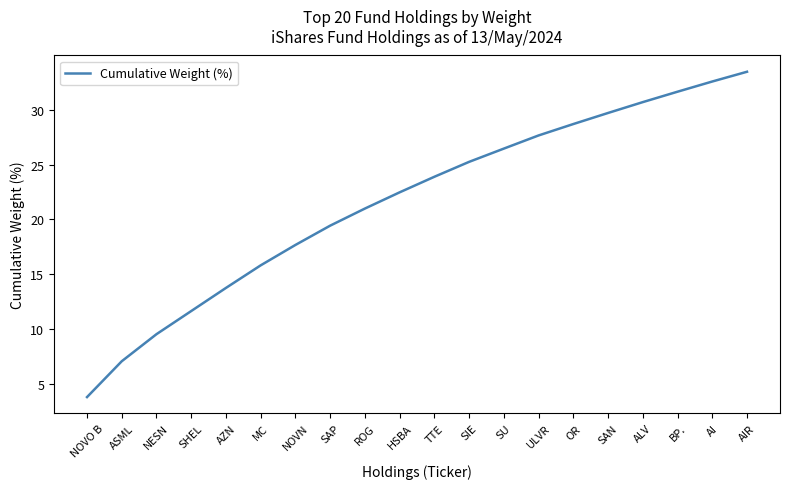

Read the value at SAP.

19.4